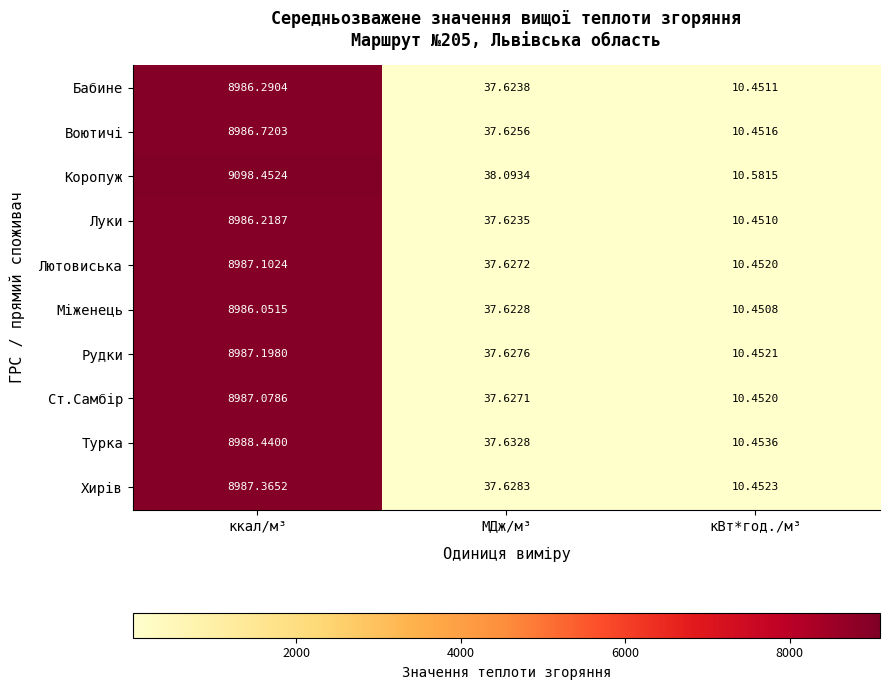

How many categories are shown in the chart?

3